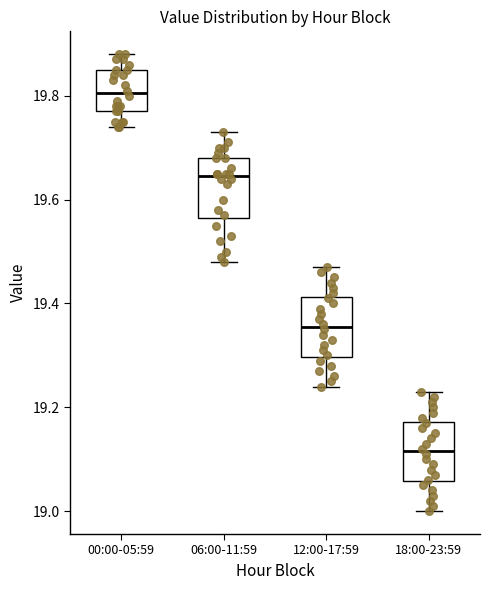

Reading left to right, read every box against the y-axis: the position of its median line, the range the box covers, and the ends of its whiskers. The values are not printed on the chart, so give them approximately, as read against the axis.

00:00-05:59: median 19.80, box 19.78 to 19.86, whiskers 19.74 to 19.88
06:00-11:59: median 19.64, box 19.56 to 19.68, whiskers 19.48 to 19.74
12:00-17:59: median 19.36, box 19.30 to 19.42, whiskers 19.24 to 19.48
18:00-23:59: median 19.12, box 19.06 to 19.18, whiskers 19.00 to 19.24